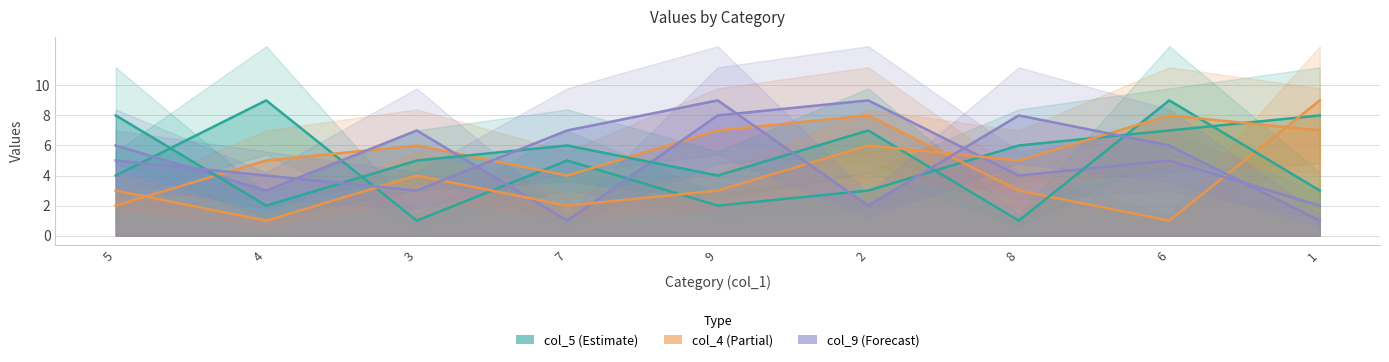

Reading left to right, transcribe all the data shown in this chart.

col_5: 5=4	4=9	3=1	7=5	9=2	2=3	8=6	6=7	1=8
col_8: 5=2	4=5	3=6	7=4	9=7	2=8	8=3	6=1	1=9
col_4: 5=6	4=3	3=7	7=1	9=8	2=9	8=4	6=5	1=2
col_6: 5=8	4=2	3=5	7=6	9=4	2=7	8=1	6=9	1=3
col_9: 5=3	4=1	3=4	7=2	9=3	2=6	8=5	6=8	1=7
col_2: 5=5	4=4	3=3	7=7	9=9	2=2	8=8	6=6	1=1